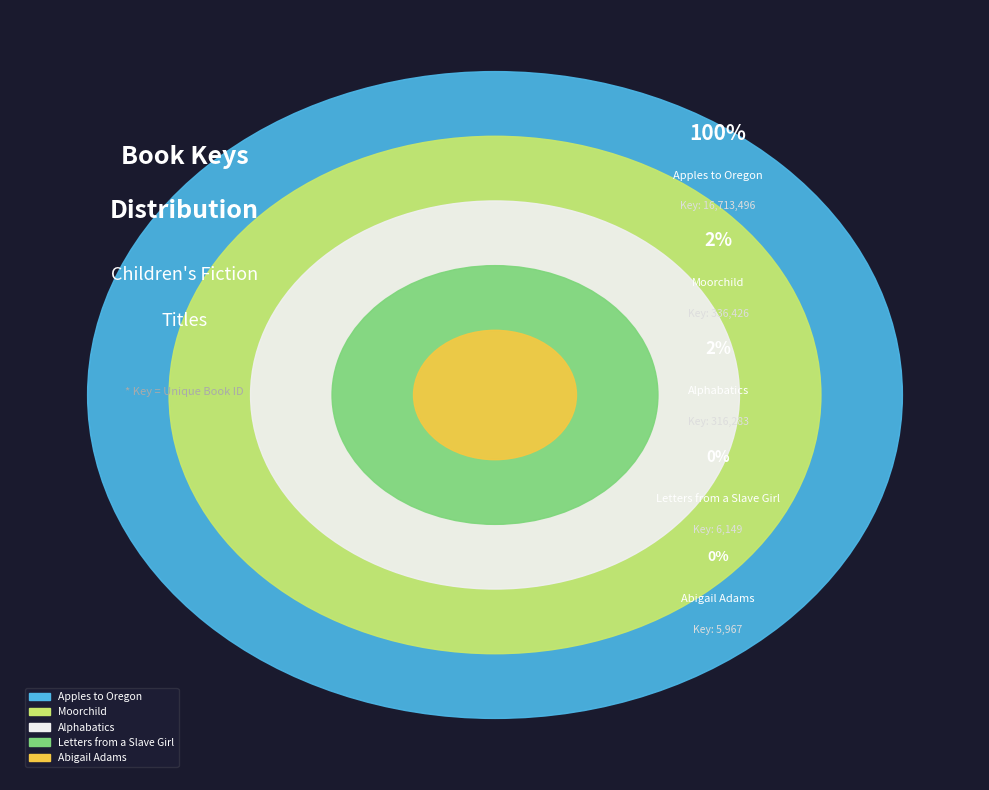

How many slices are in this pie chart?

5